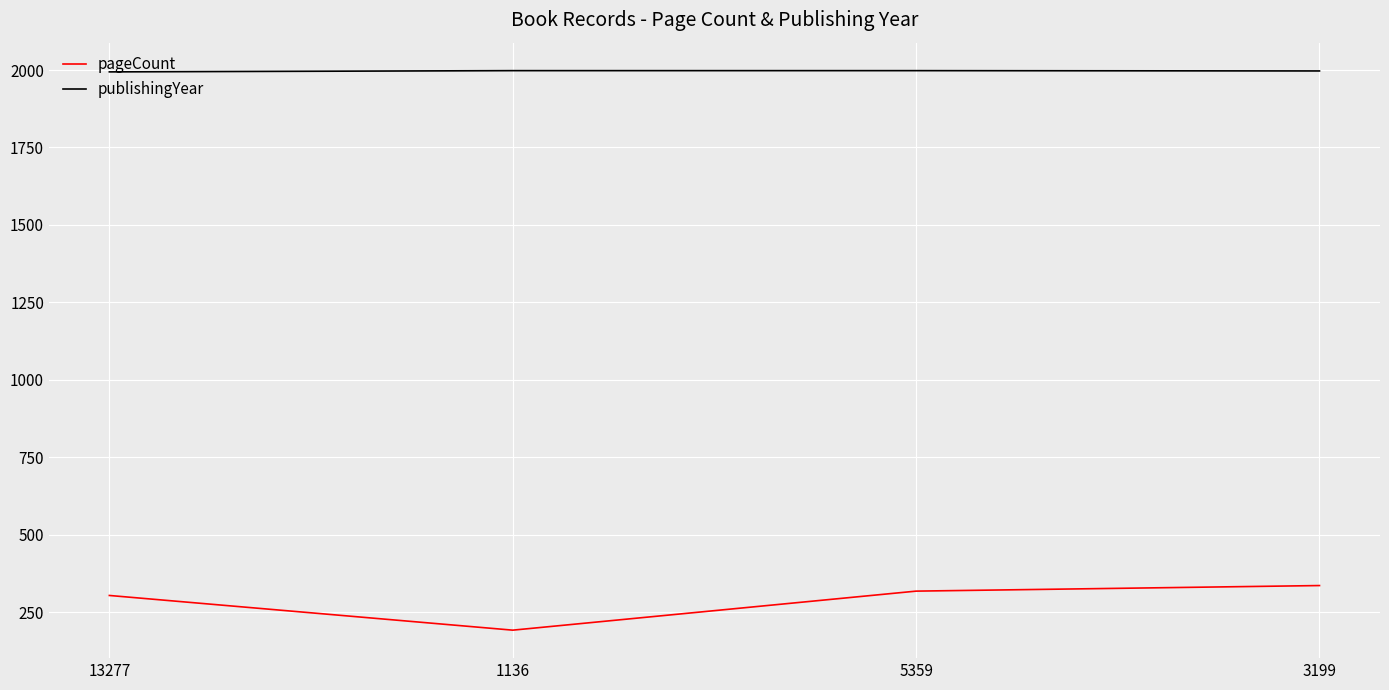

Rank the series by their maximum value, from lowest to highest.

pageCount, publishingYear